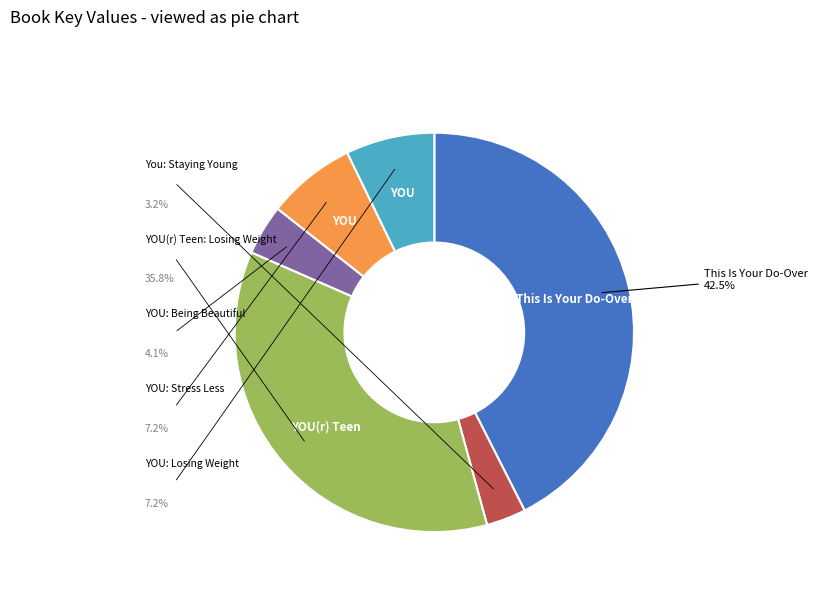

What is the ratio of the value at YOU: Being Beautiful to the value at This Is Your Do-Over?

0.1